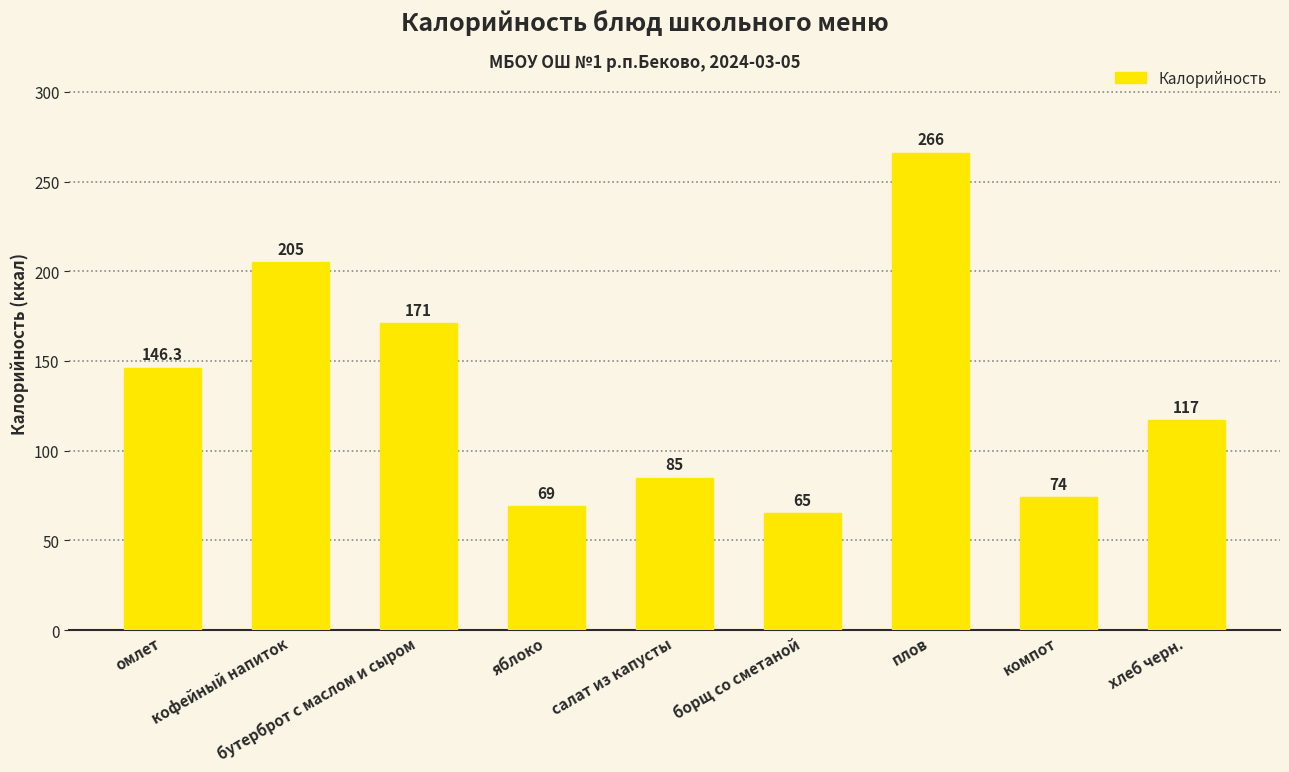

Reading right to left, transcribe all the data shown in this chart.

хлеб черн.=117.0	компот=74.0	плов=266.0	борщ со сметаной=65.0	салат из капусты=85.0	яблоко=69.0	бутерброт с маслом и сыром=171.0	кофейный напиток=205.0	омлет=146.3